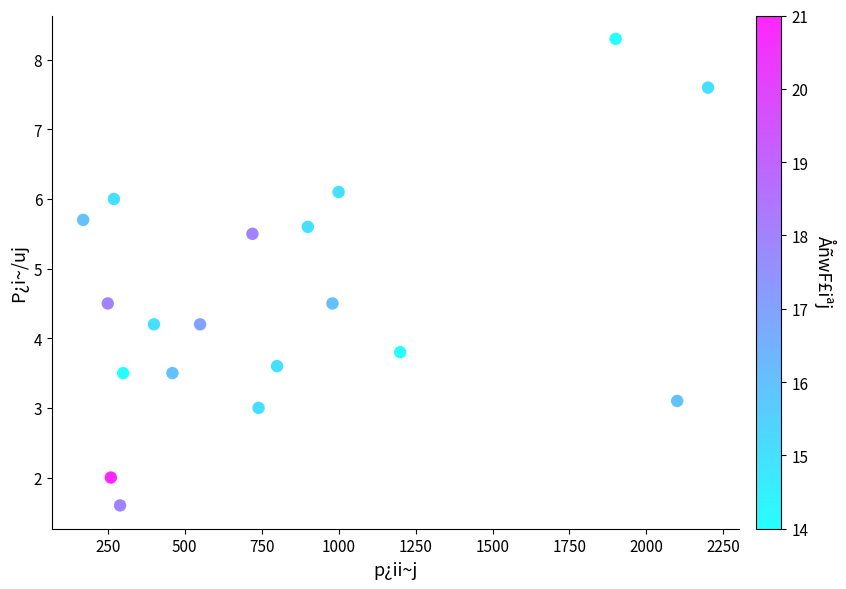

What is the range of X values (max minus min)?

2030.0